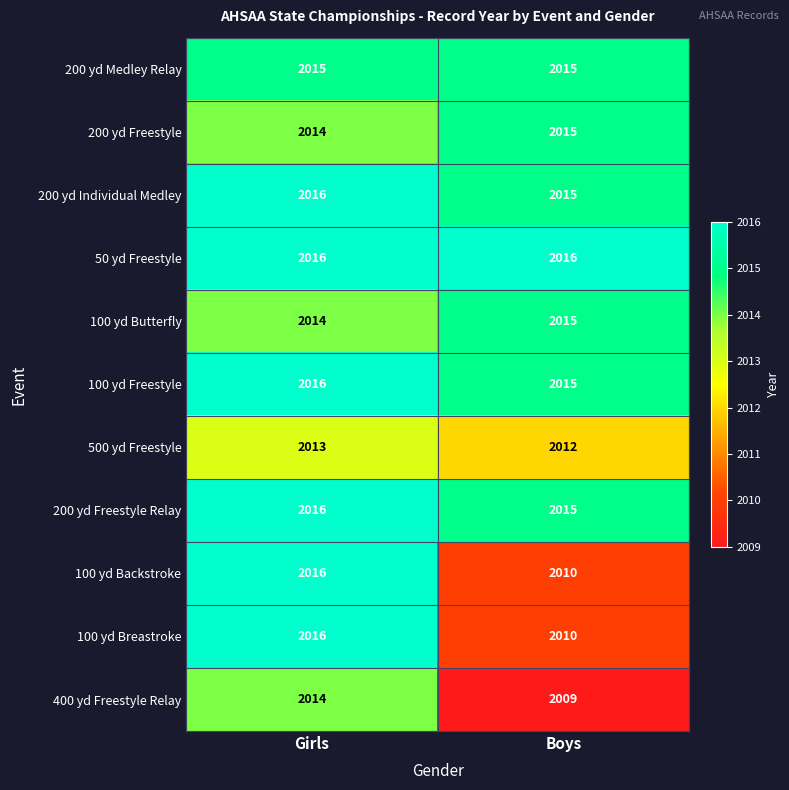

What is the total value across all series at Boys?

22147